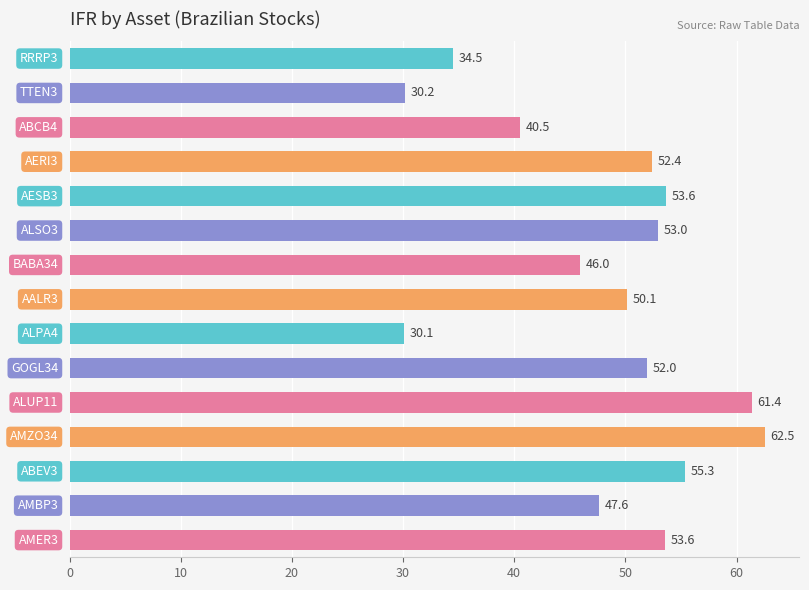

What is the value of the 5th bar from the top?

53.6